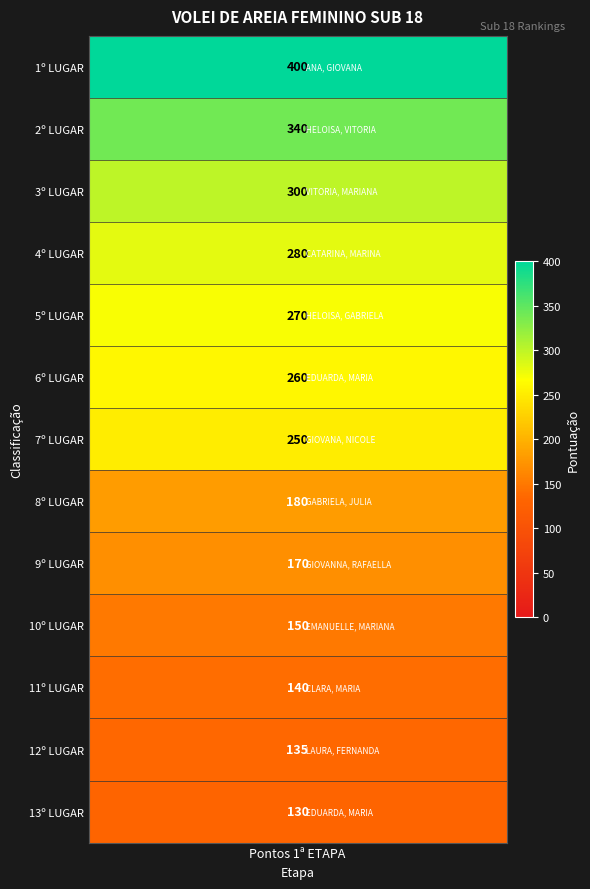

What is the sum of the values at 5º LUGAR and 8º LUGAR?

450